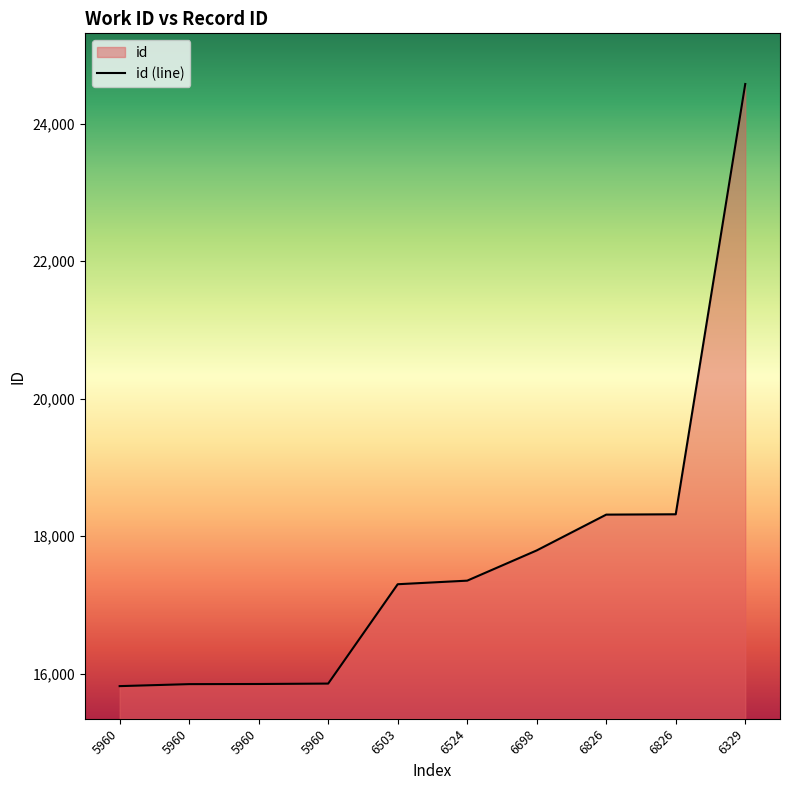

What is the approximate value at 5960, to the nearest 100?

15800